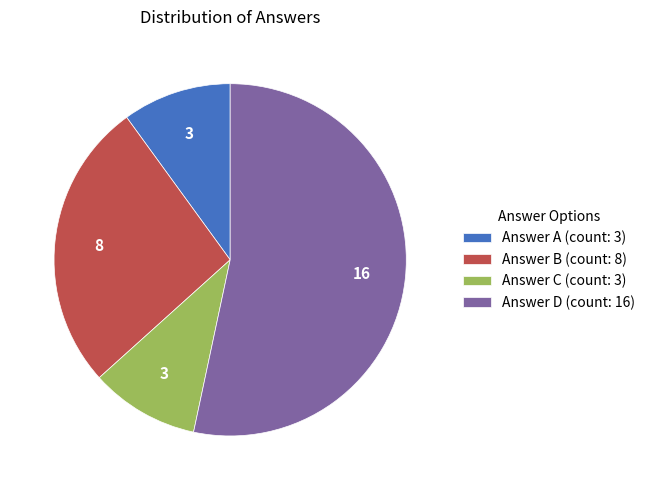

What is the largest slice in the pie chart?

Answer D (count: 16)